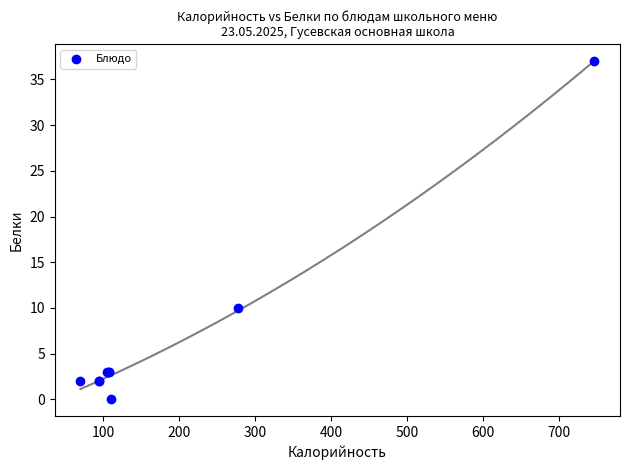

What Y value in the scatter plot is closest to 18?

10